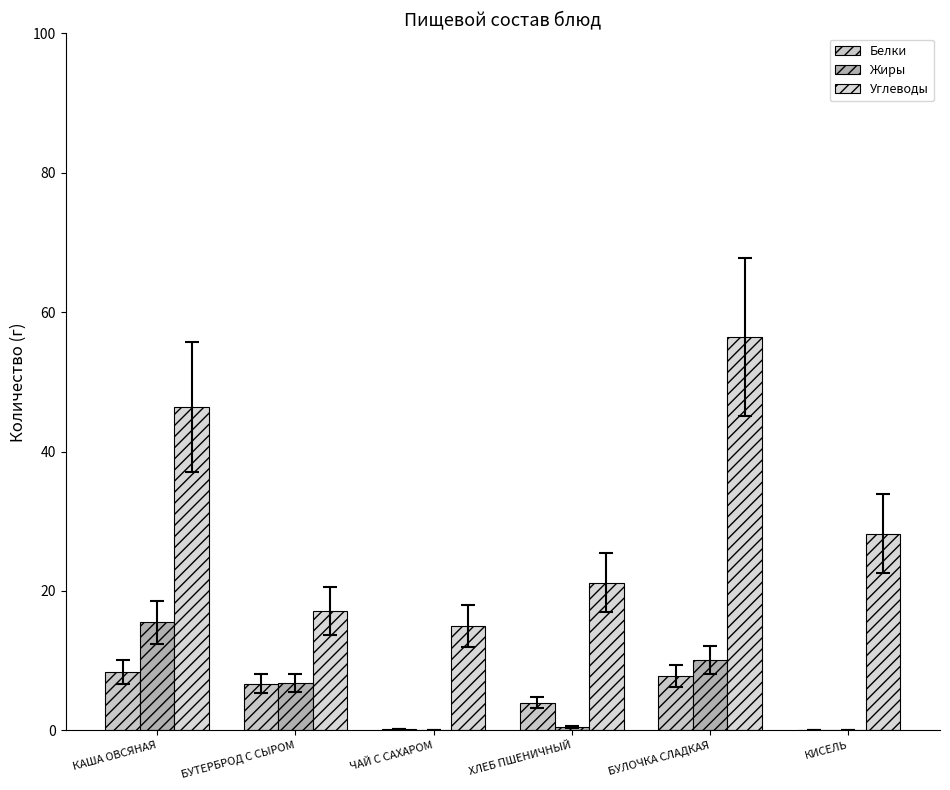

Is the value of Белки at КАША ОВСЯНАЯ greater than the value of Углеводы at КИСЕЛЬ?

No